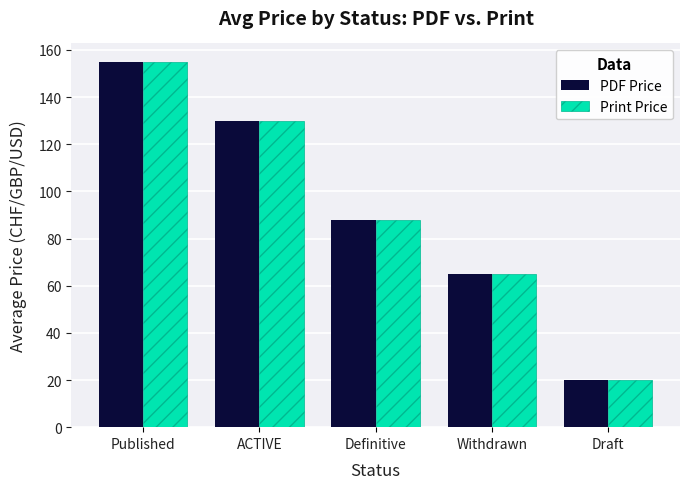

What is the minimum value for Print Price?

20